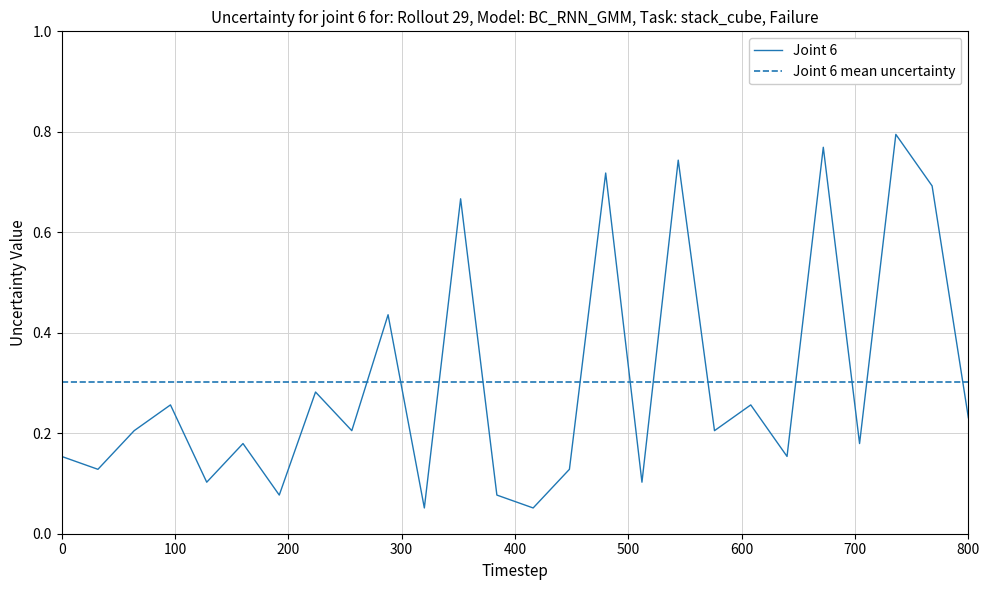

True or false: Joint 6 mean uncertainty and Joint 6 intersect in this chart.

True